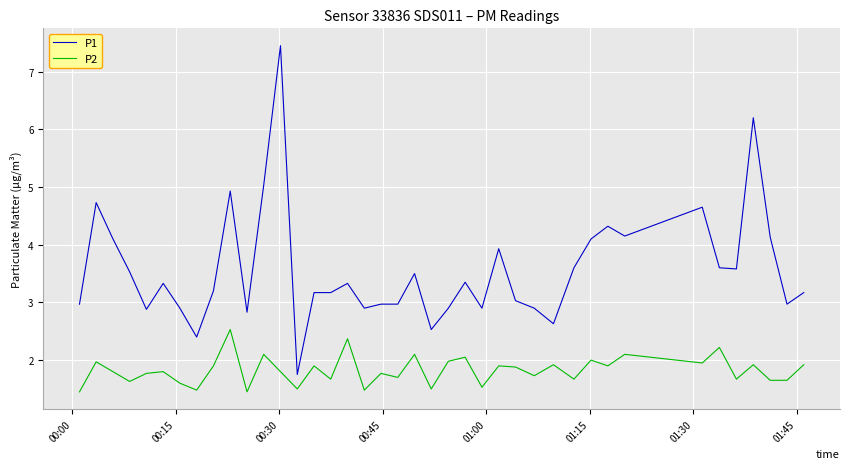

What is the maximum value for P2?

2.5